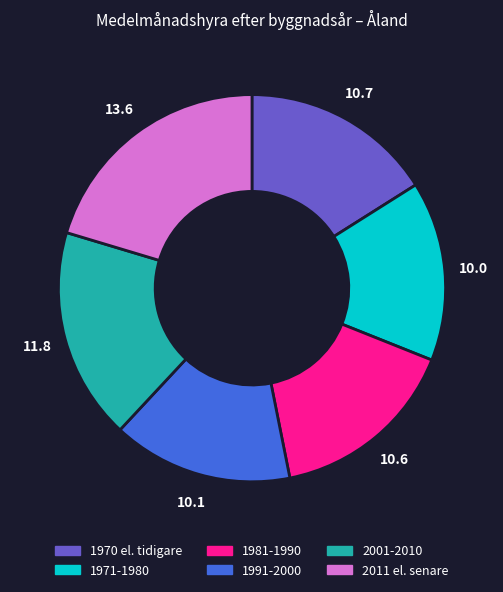

What is the largest slice in the pie chart?

2011 el. senare